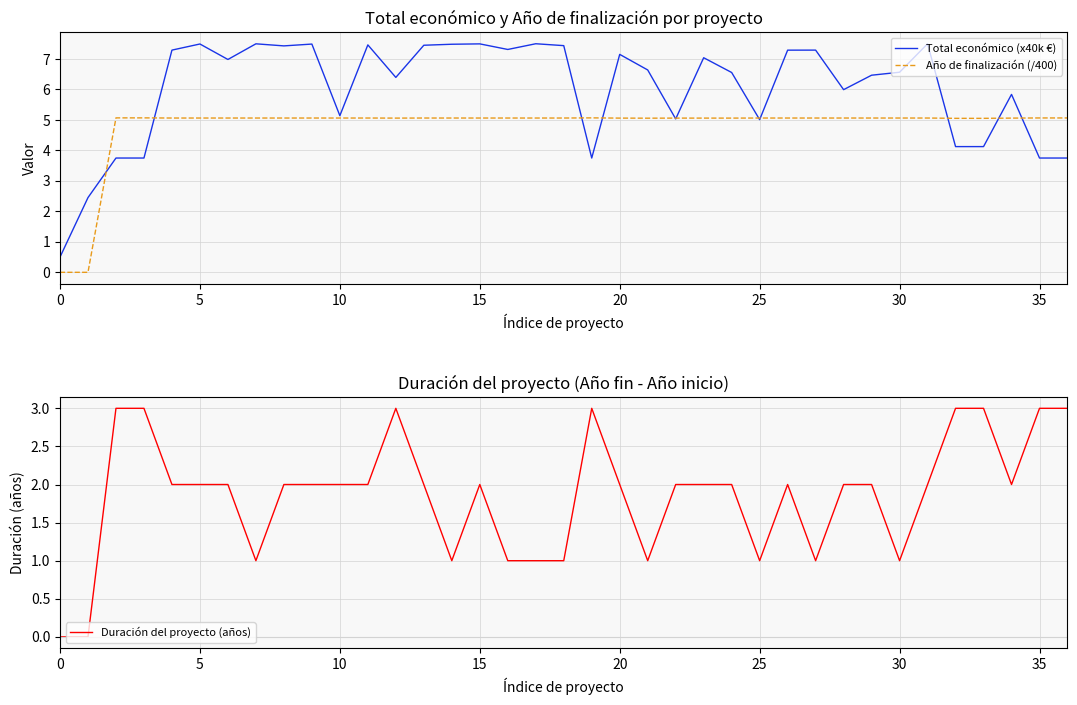

What is the difference between the second highest and minimum values in the Año de finalización (/400) series?

5.1